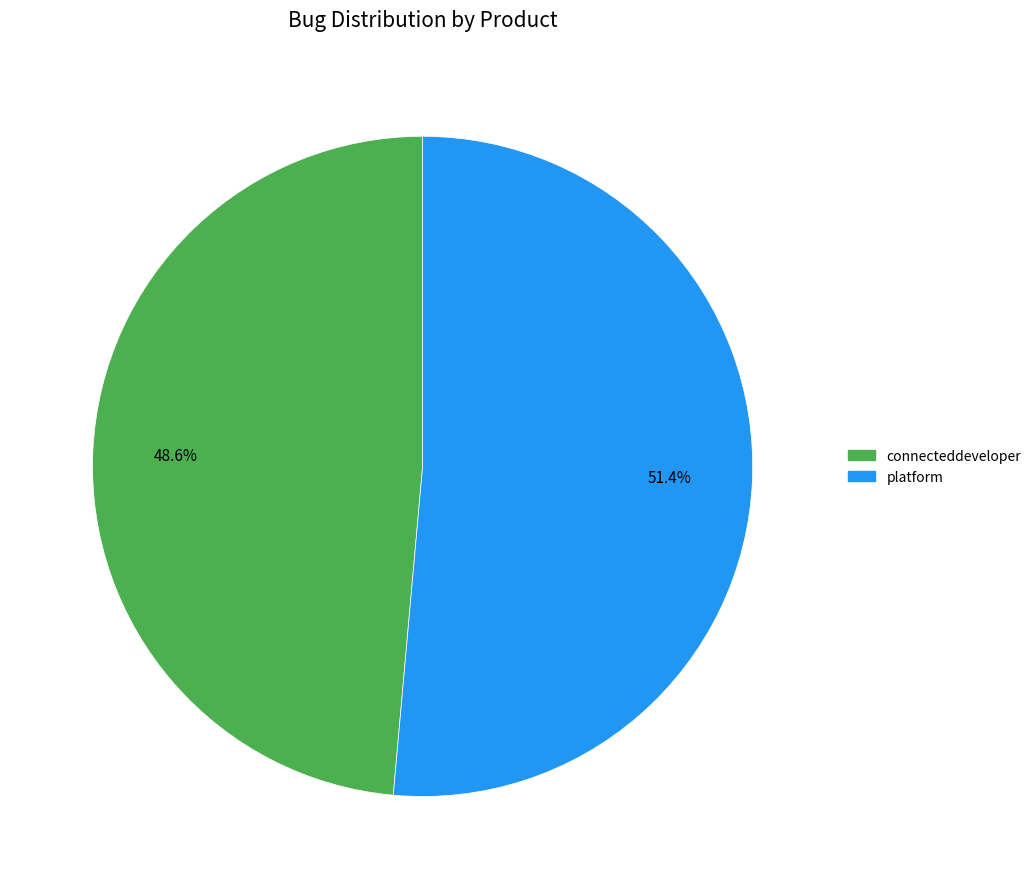

To the nearest percent, what is the difference between the platform and connecteddeveloper slice percentages?

3%